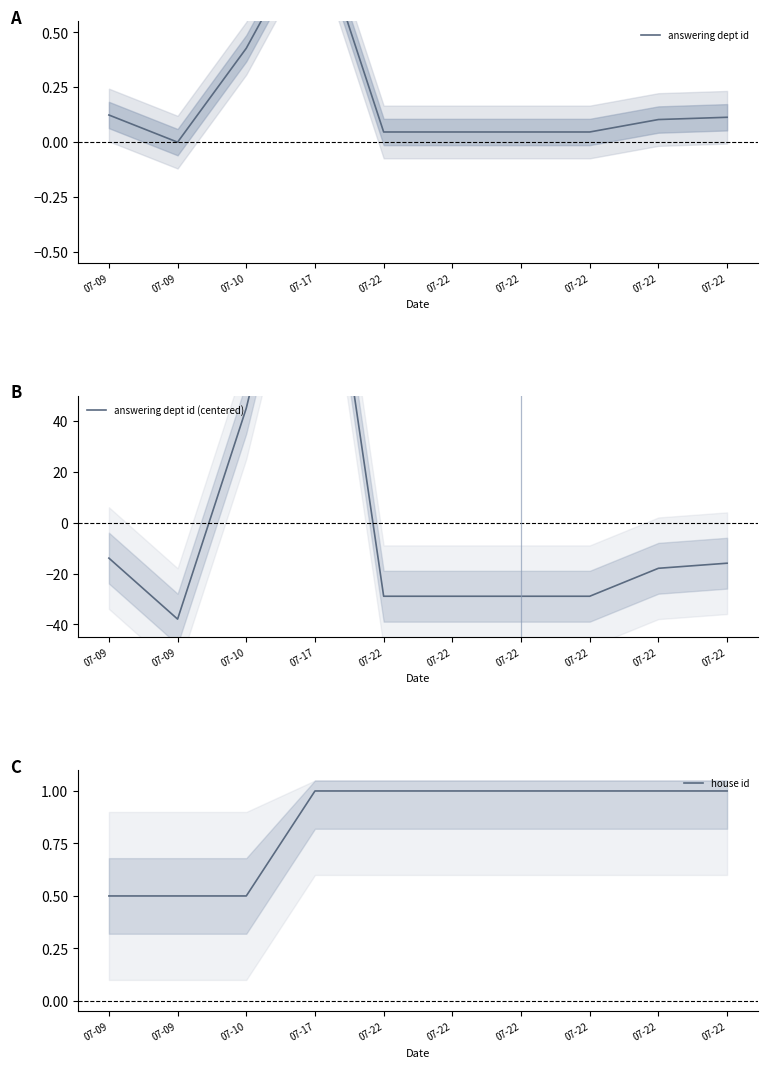

Read the answering dept id value at 07-09.

0.1